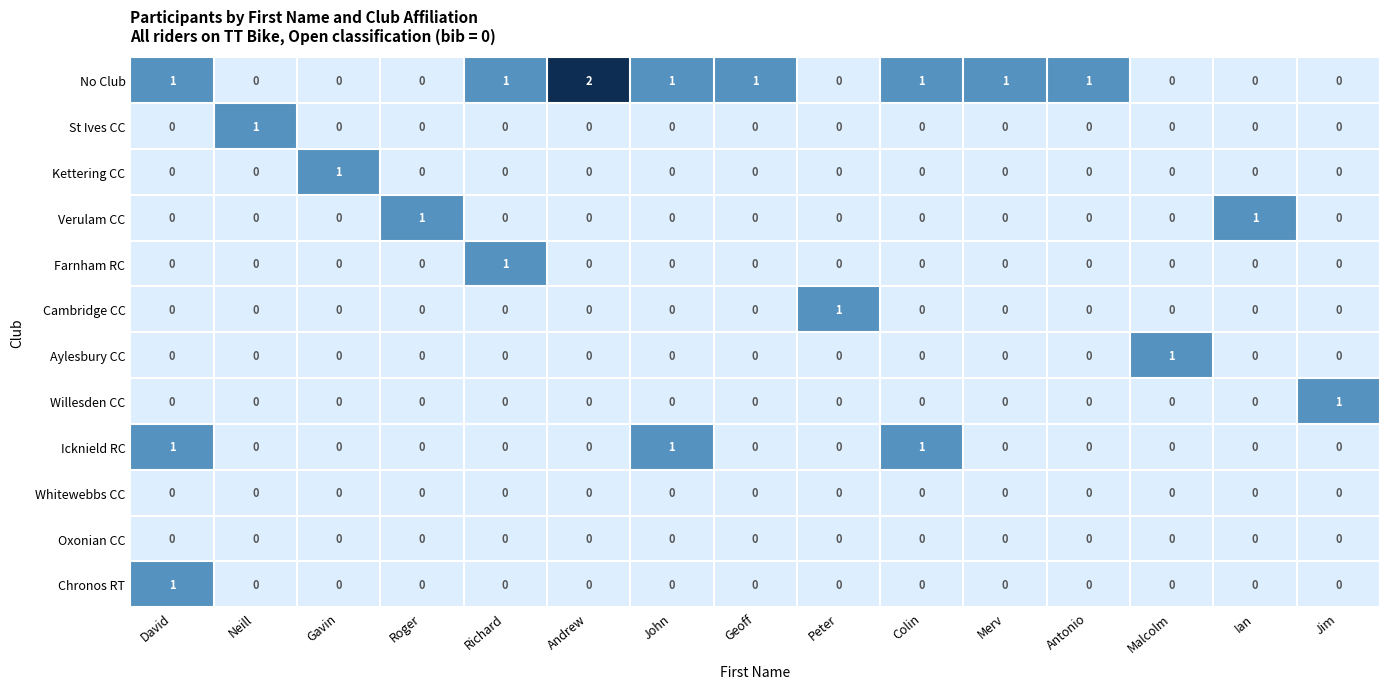

Which category has the highest value across all series?

Andrew